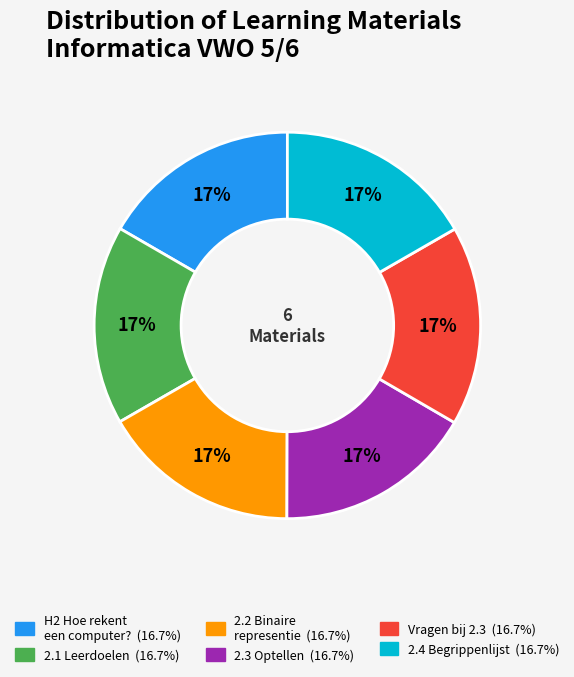

To the nearest percent, what is the average slice percentage?

17%